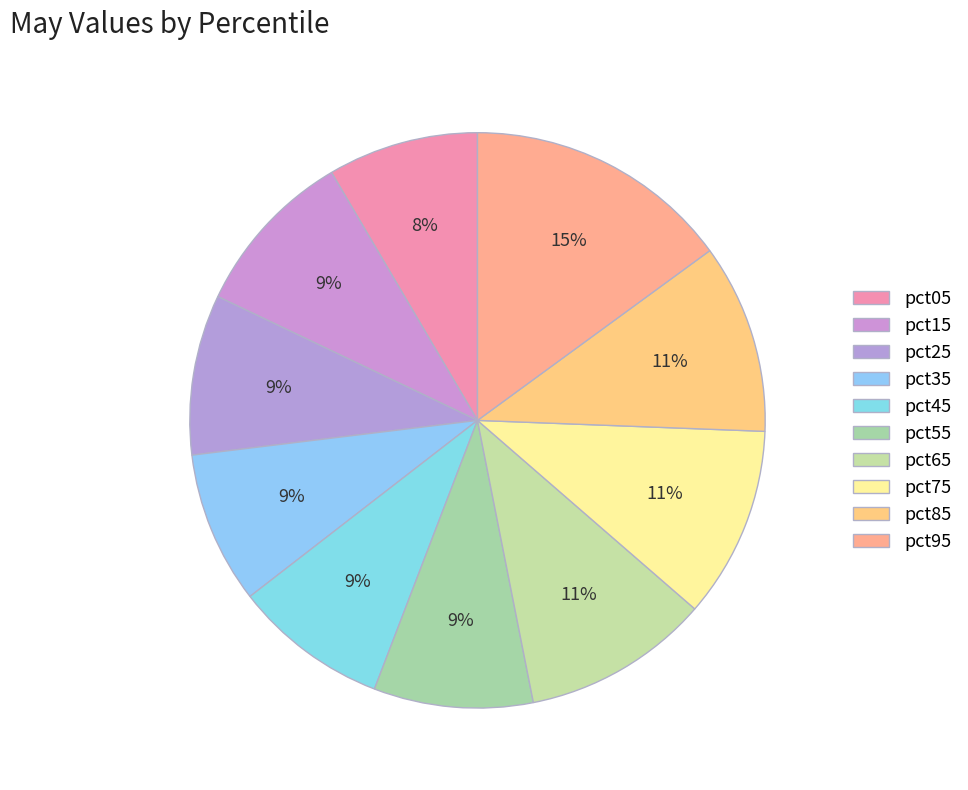

To the nearest percent, what portion does pct15 represent?

9%